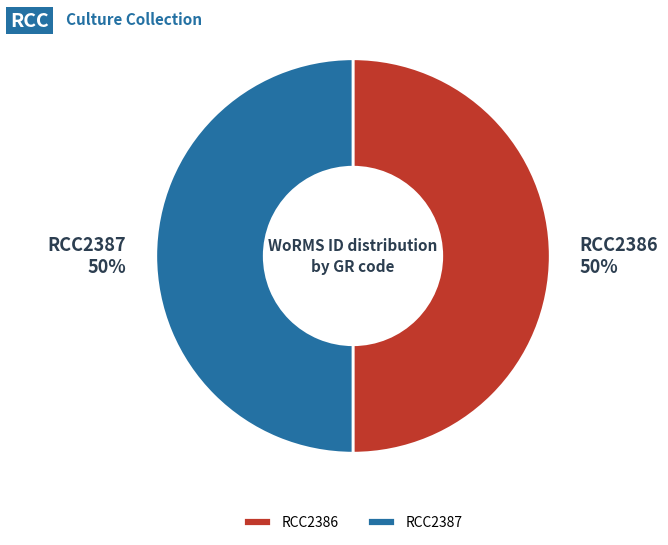

What is the ratio of the value at RCC2387 to the value at RCC2386?

1.0